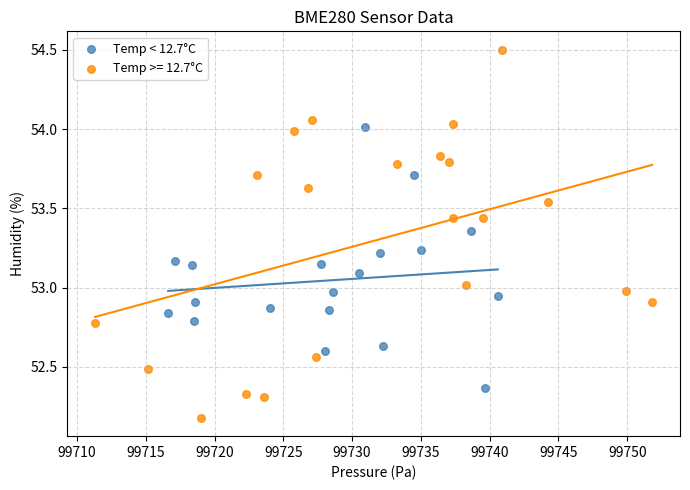

Which series reaches the minimum Y coordinate?

Temp >= 12.7°C